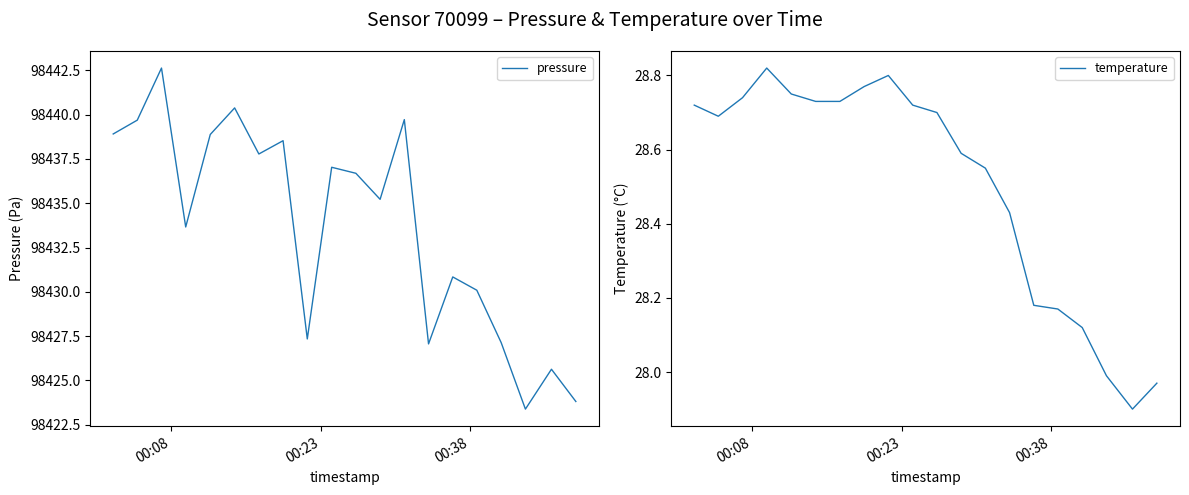

How many interior local valleys does the pressure series have?

6